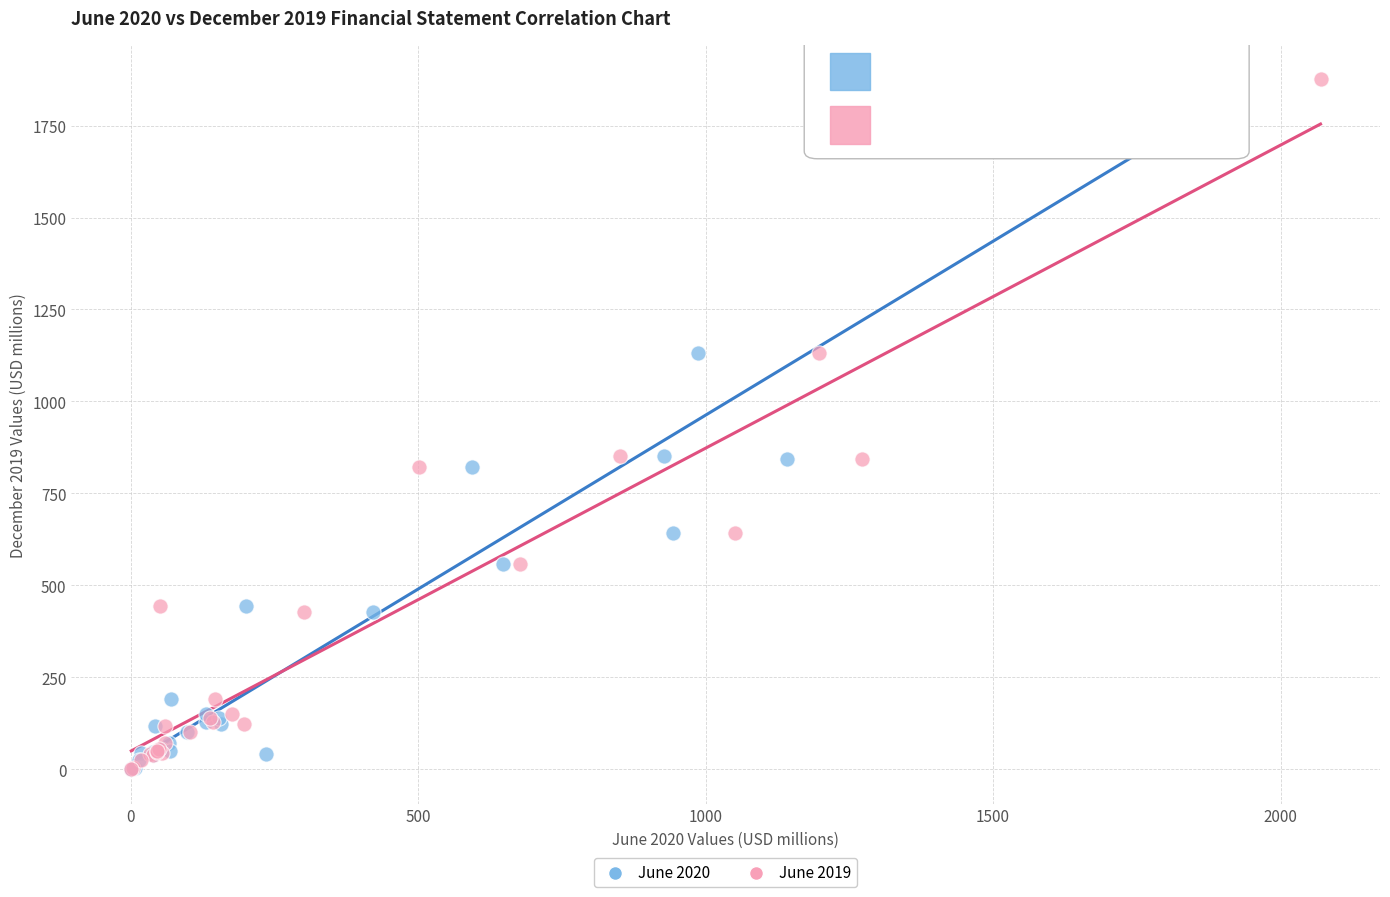

What are all the series names shown in the legend?

June 2020, June 2019